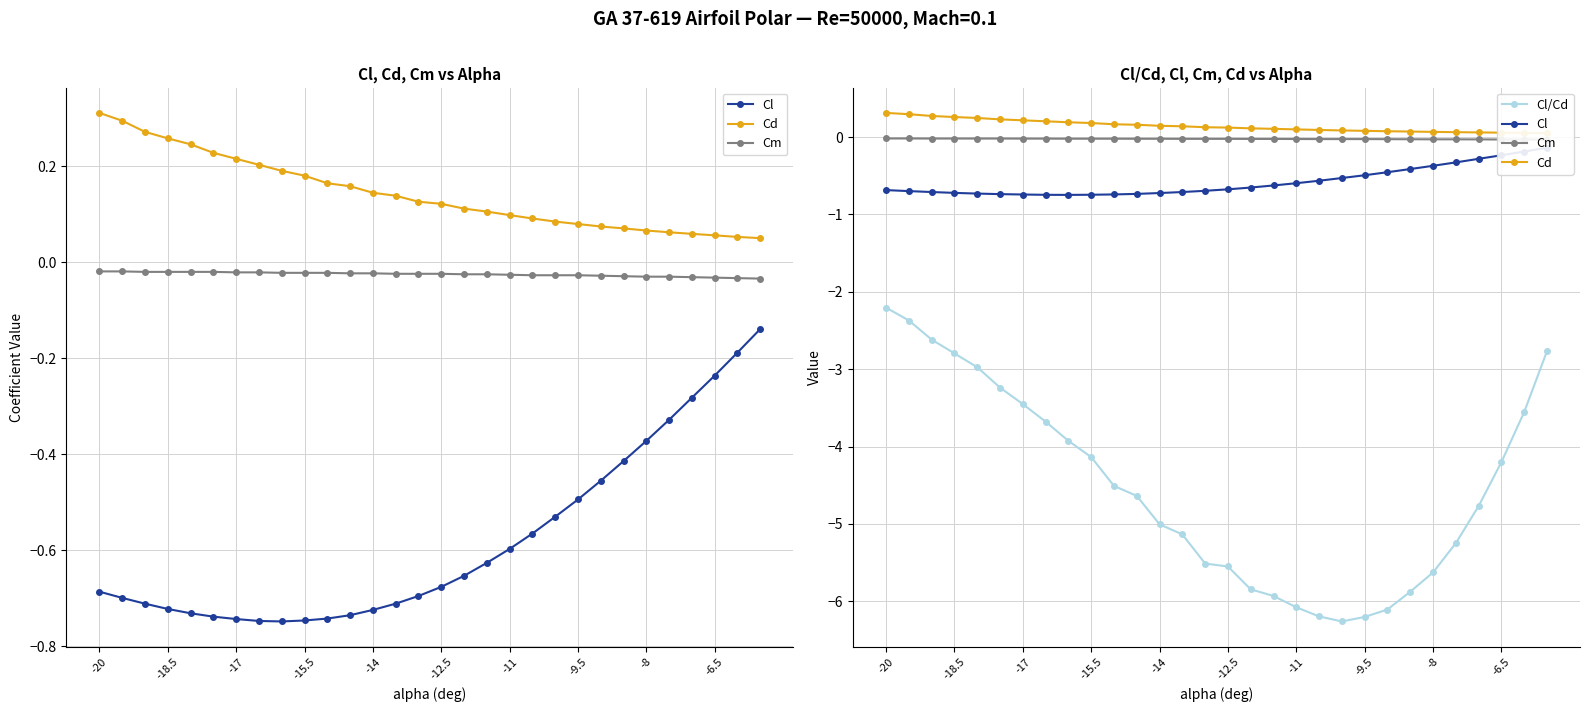

How many categories are shown in the chart?

30